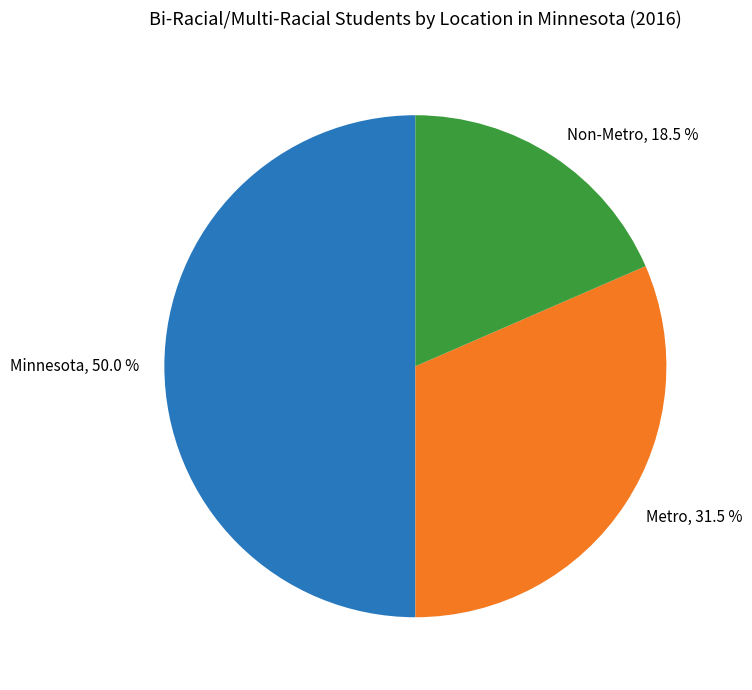

How much of the chart is everything except Non-Metro?

81.5%